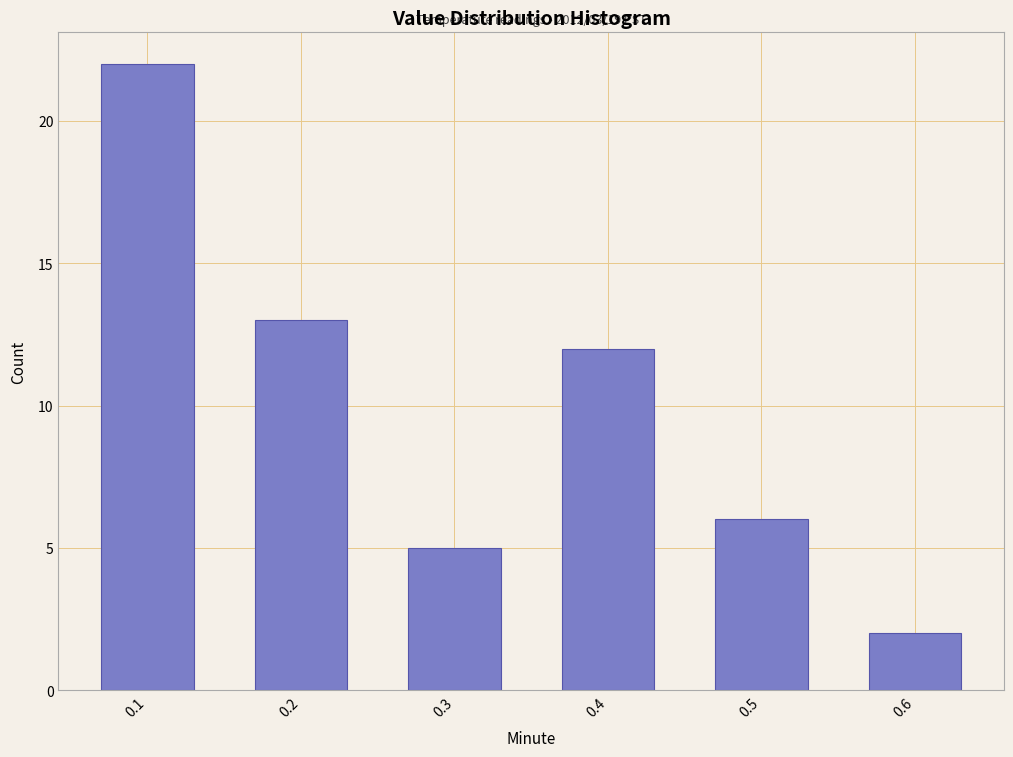

Reading left to right, what are all the values shown in this chart?

22	13	5	12	6	2